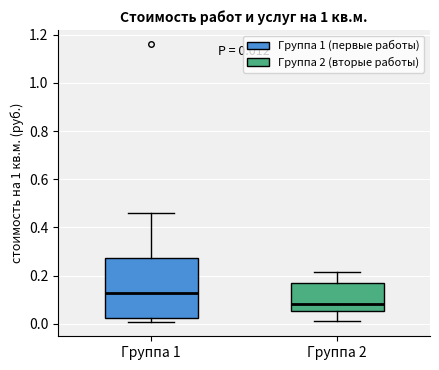

Comparing the boxes themselves (not the whiskers), which one is the tallest?

Группа 1